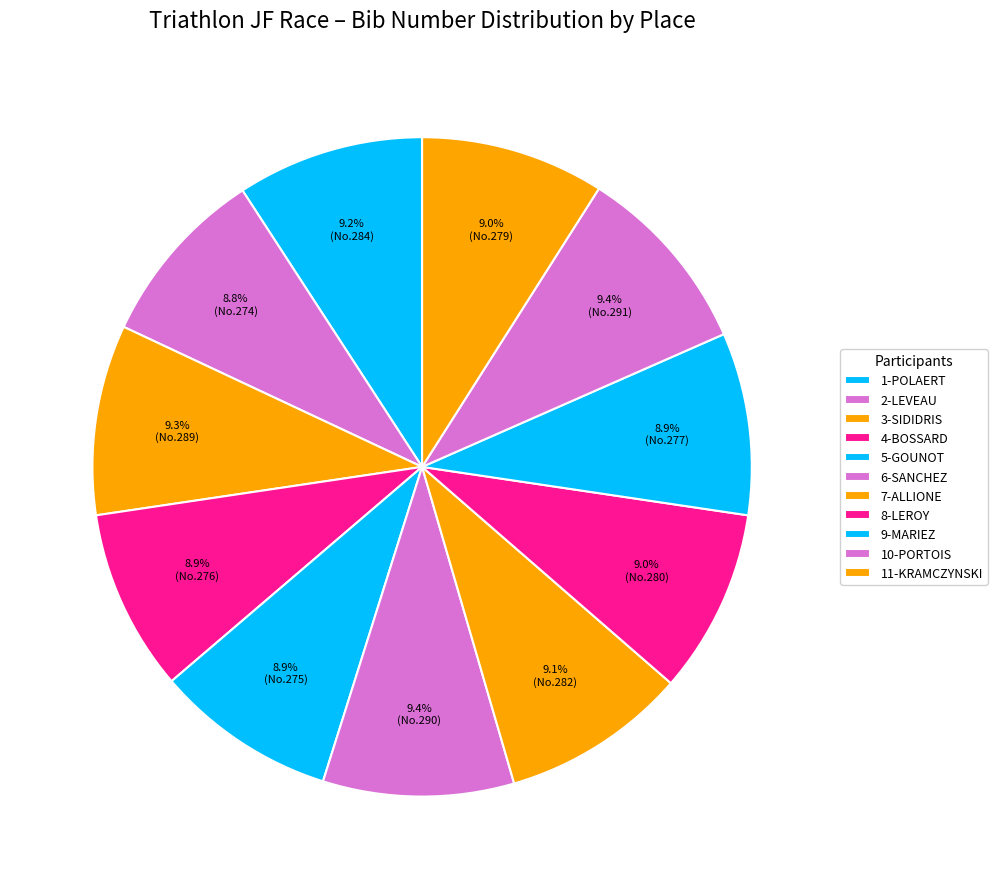

What percentage is the 8-LEROY slice, to the nearest percent?

9%